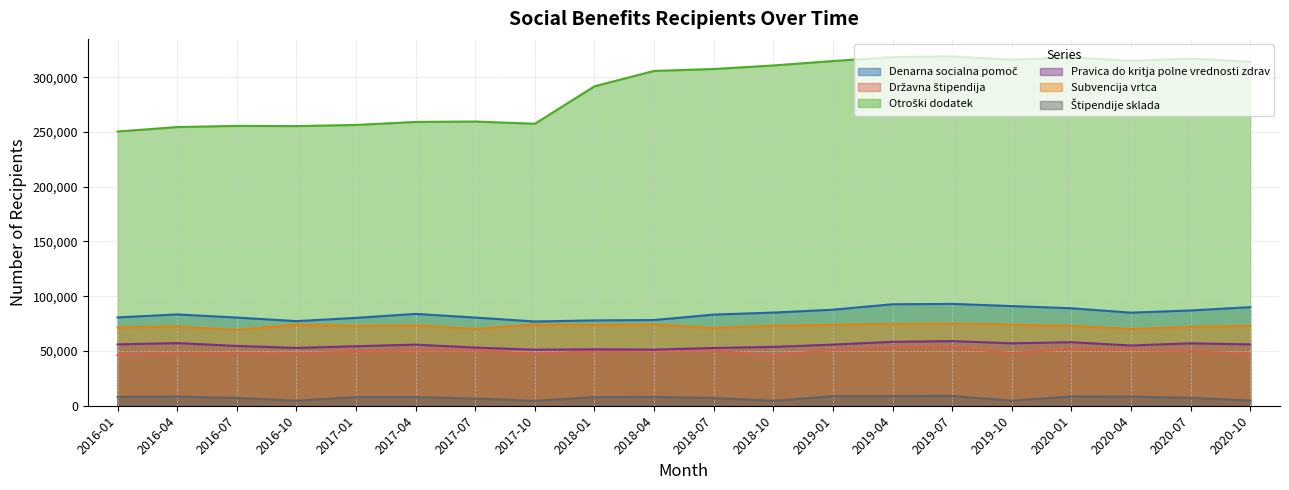

What is the difference between the maximum and minimum values in the Denarna socialna pomoč series?

16075